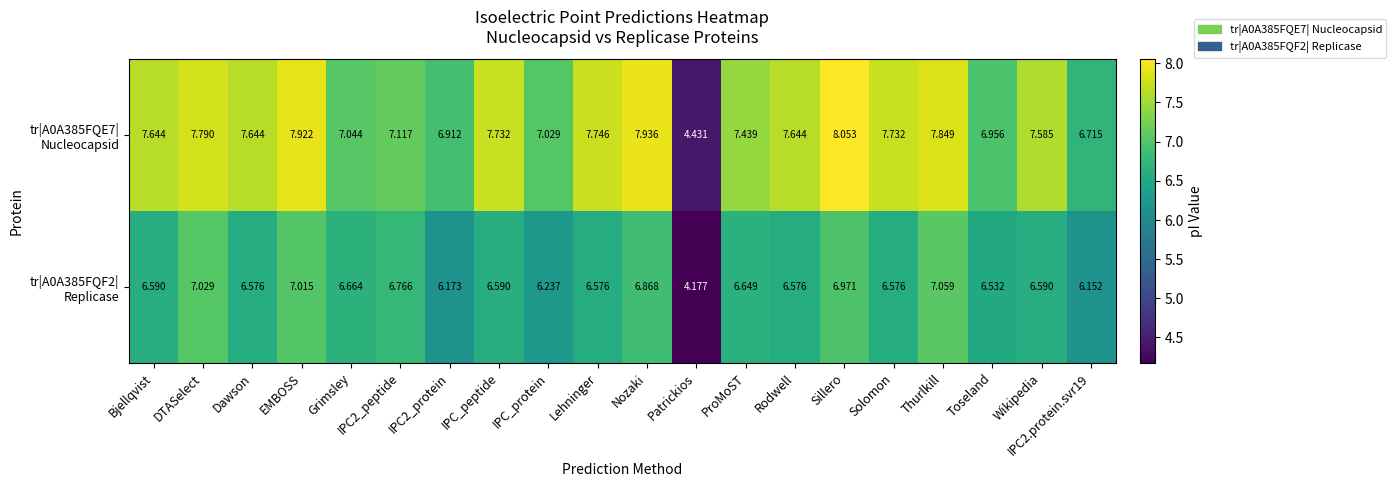

Which category has the lowest value across all series?

Patrickios